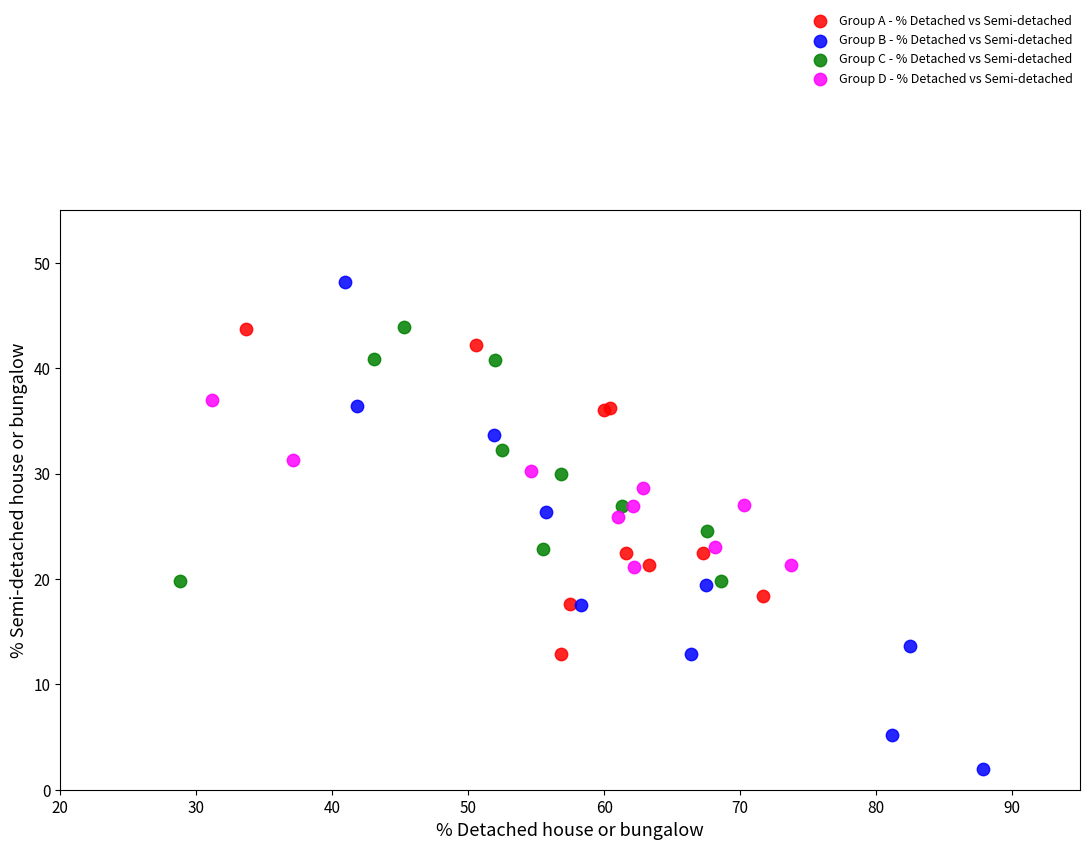

Which series has the largest Y range (max minus min)?

Group B - % Detached vs Semi-detached